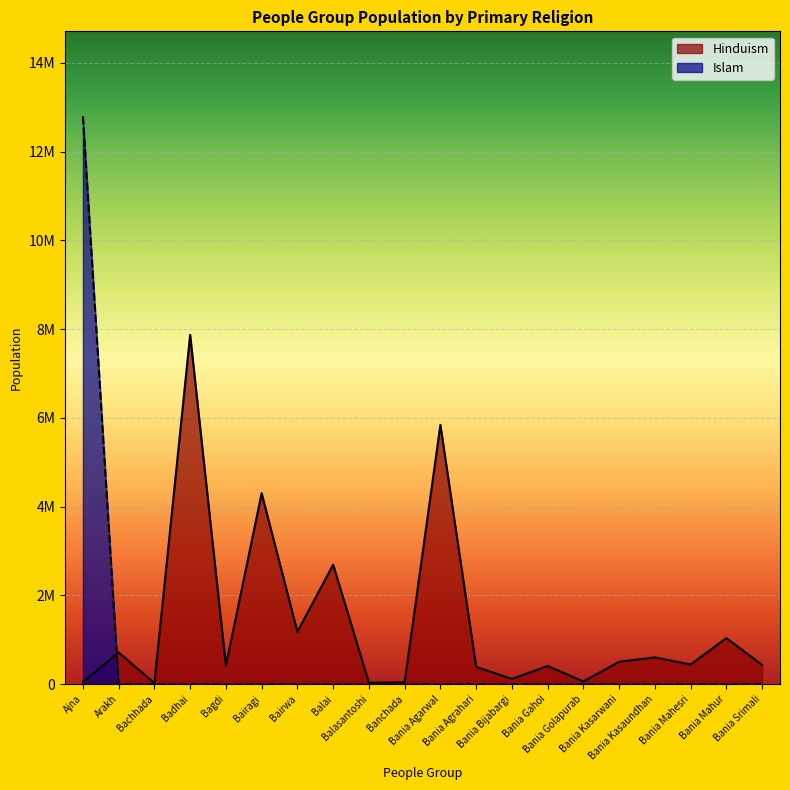

True or false: Hinduism has a value of 89200 at Bania Mahesri.

False